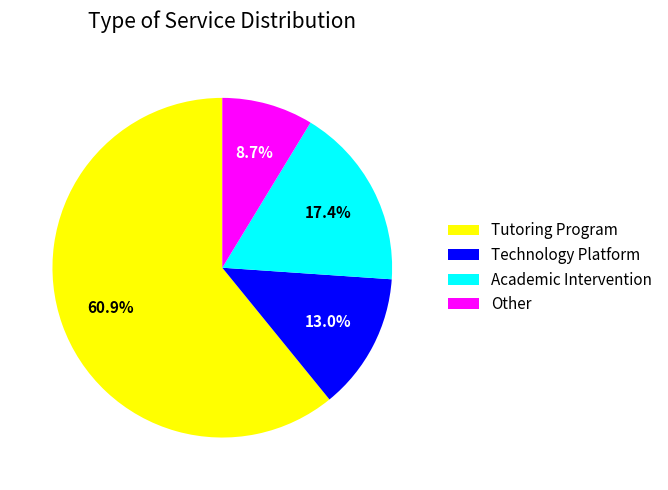

The Other slice represents 15% of the pie. True or false?

False